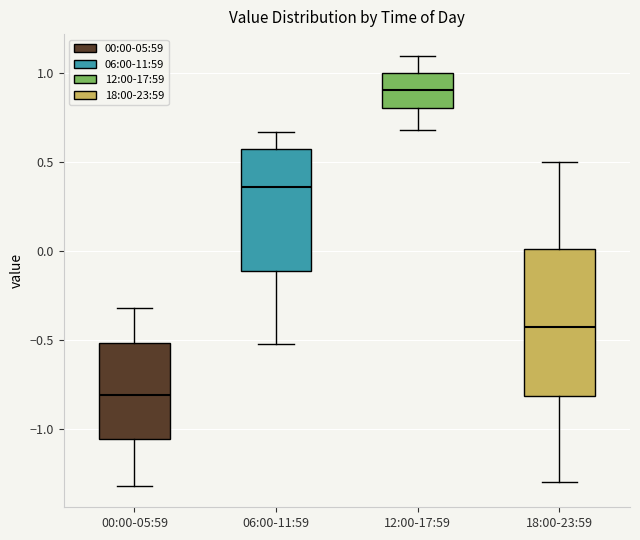

Comparing the boxes themselves (not the whiskers), which one is the tallest?

18:00-23:59